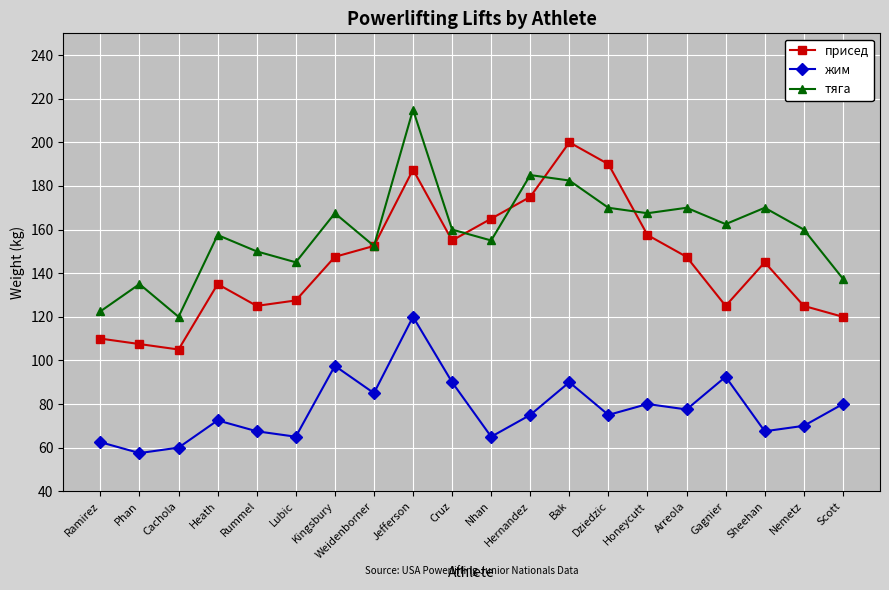

True or false: присед and жим intersect in this chart.

False